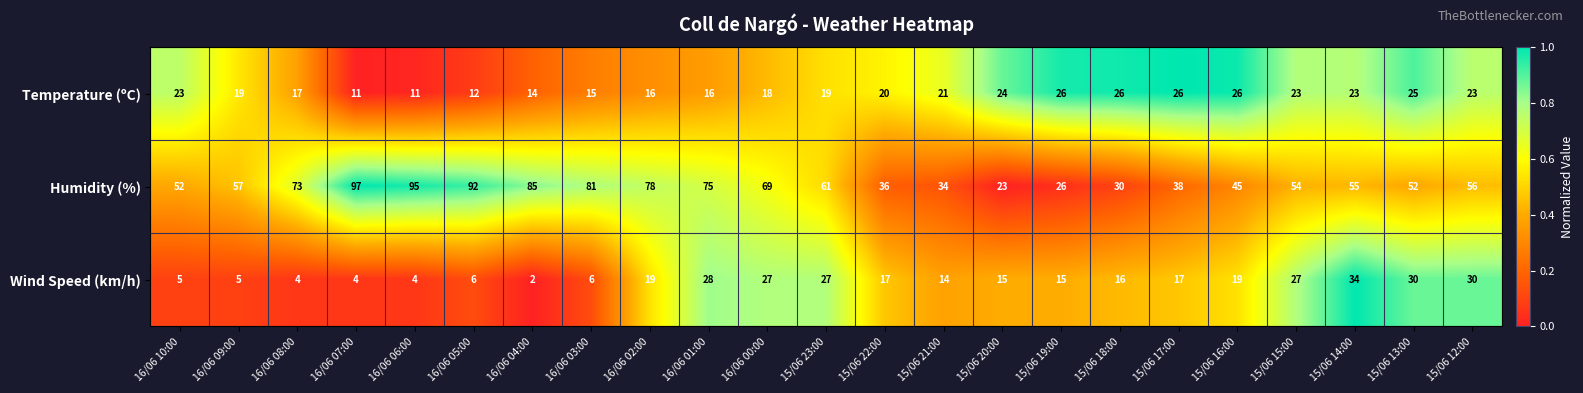

What is the difference between the maximum and minimum values in the Wind Speed (km/h) series?

32